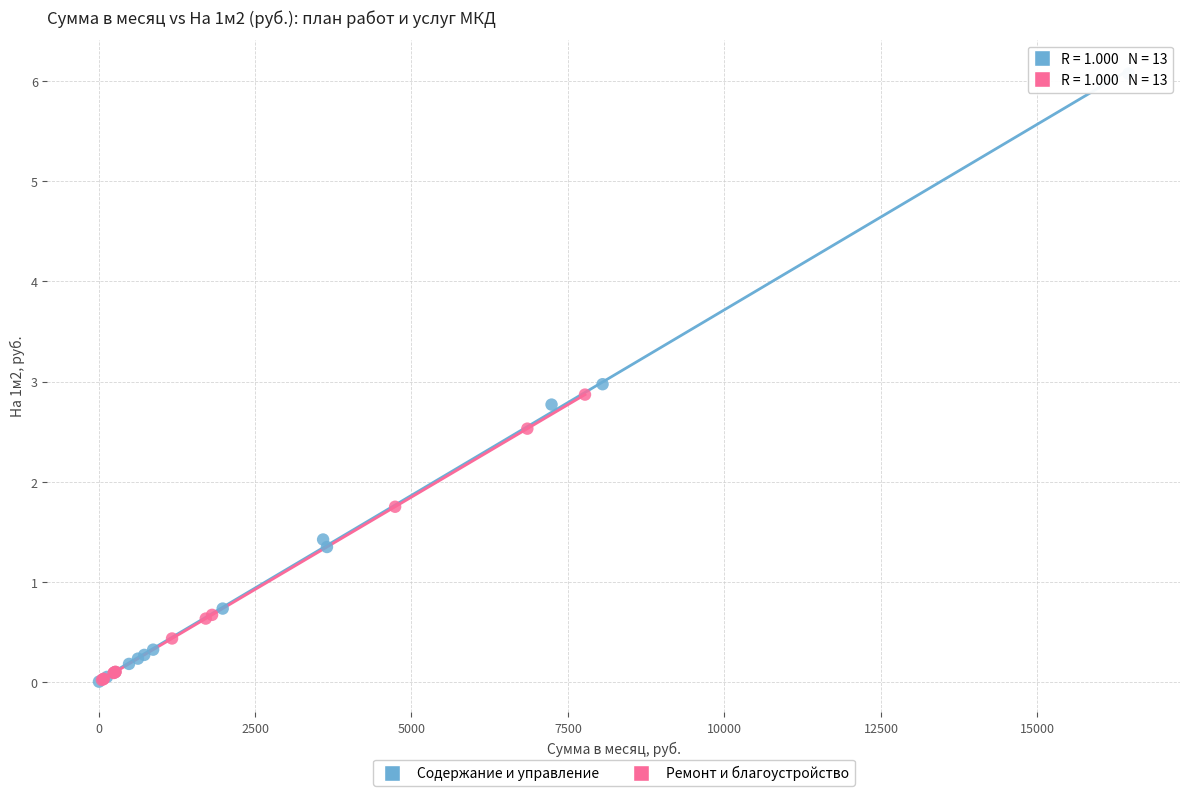

Which series has the largest Y range (max minus min)?

Содержание и управление